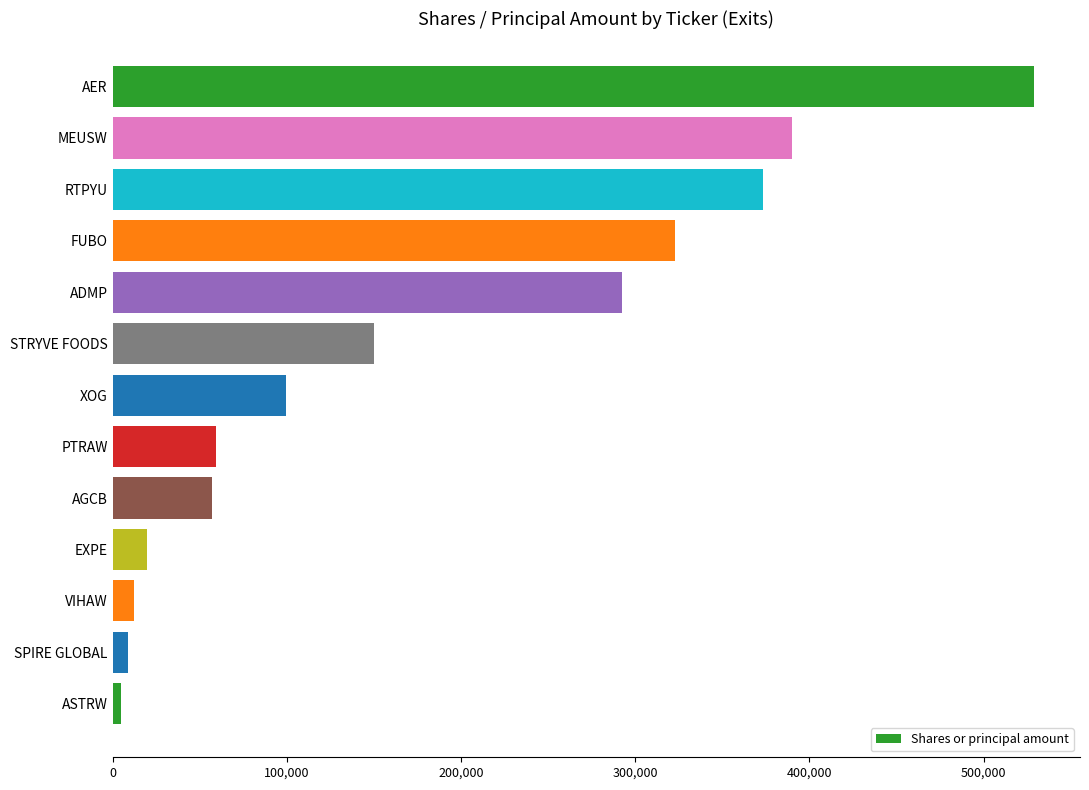

Where is the data nearest to the value 266929?

ADMP